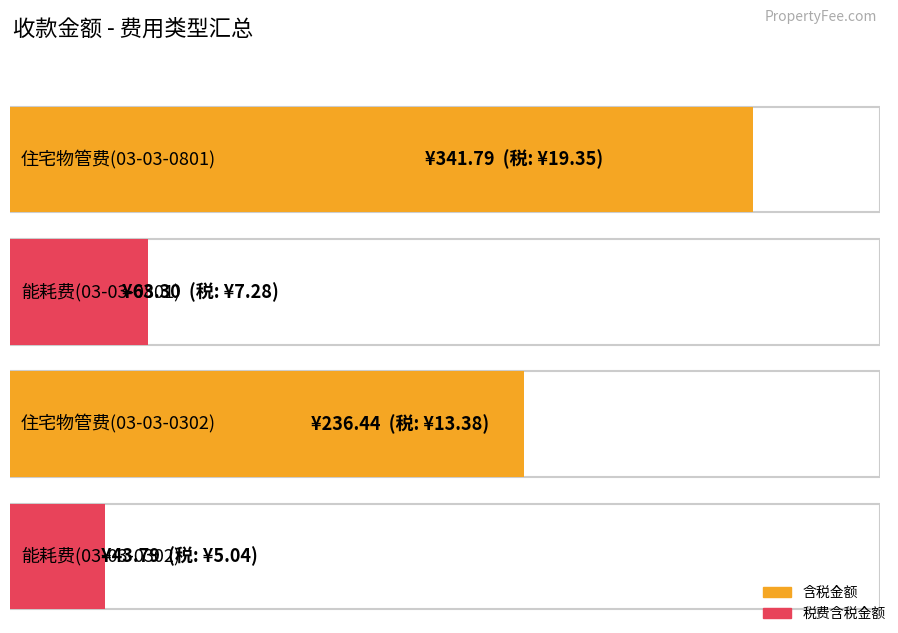

What is the greatest value displayed?

341.8